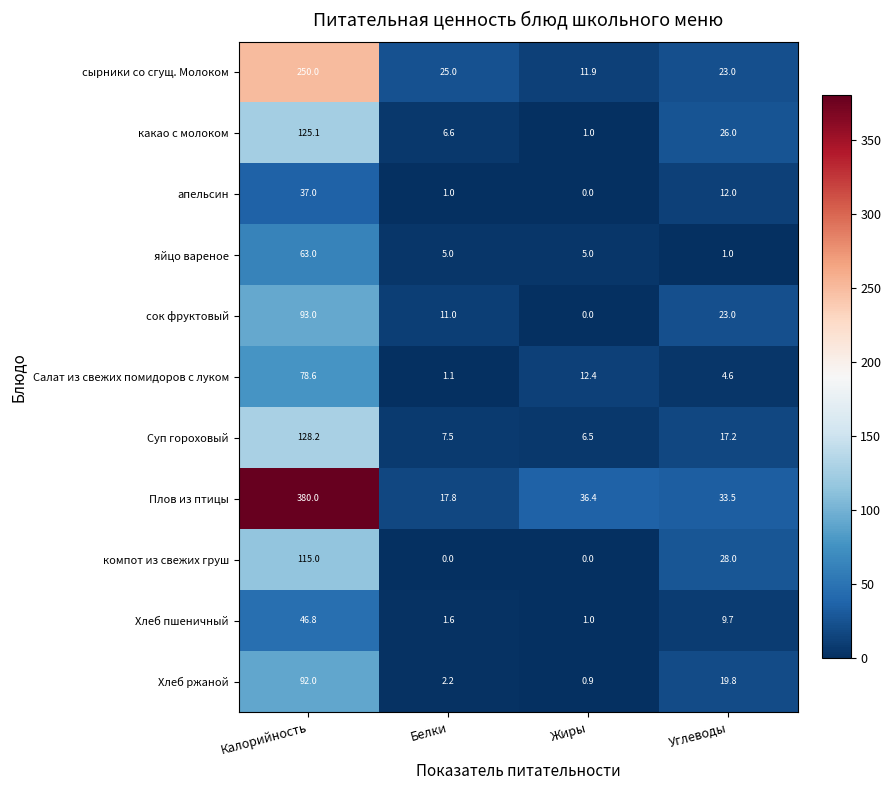

True or false: апельсин has a value of 18.7 at Углеводы.

False